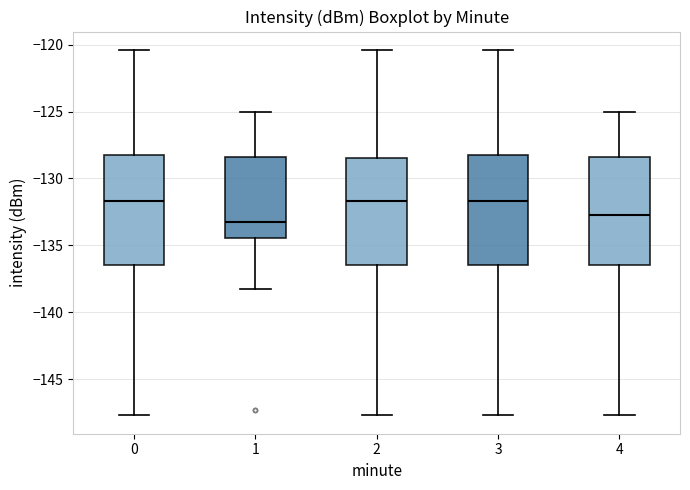

Where does the lower whisker of the box at x = 4 end on the y-axis? The values are not printed on the chart, so give them approximately, as read against the axis.

-147.5